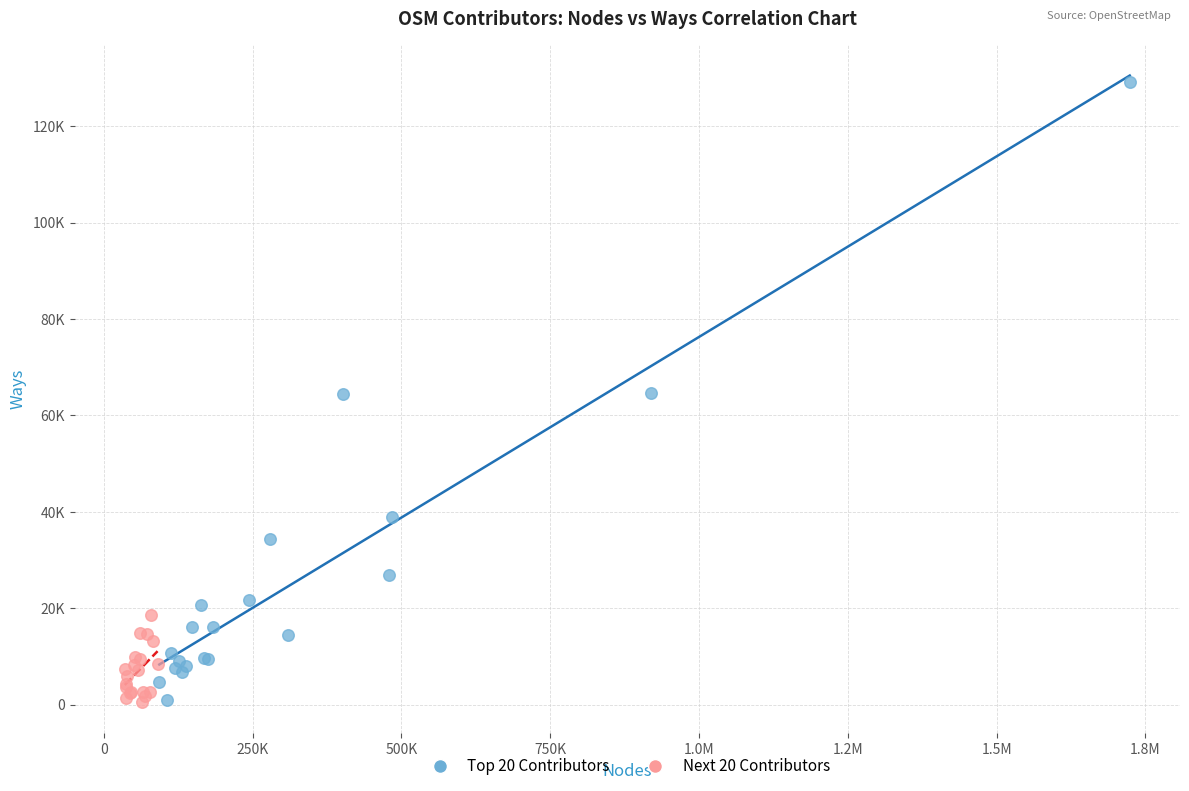

What are all the series names shown in the legend?

Top 20 Contributors, Next 20 Contributors